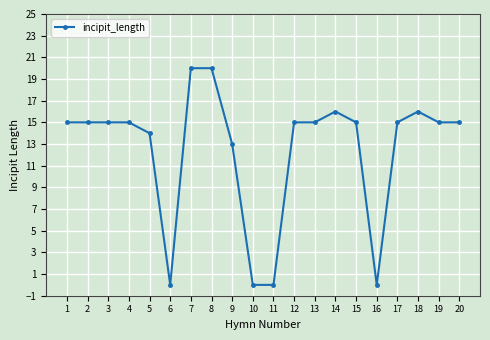

True or false: there are more than 1 points higher than both neighbors.

True